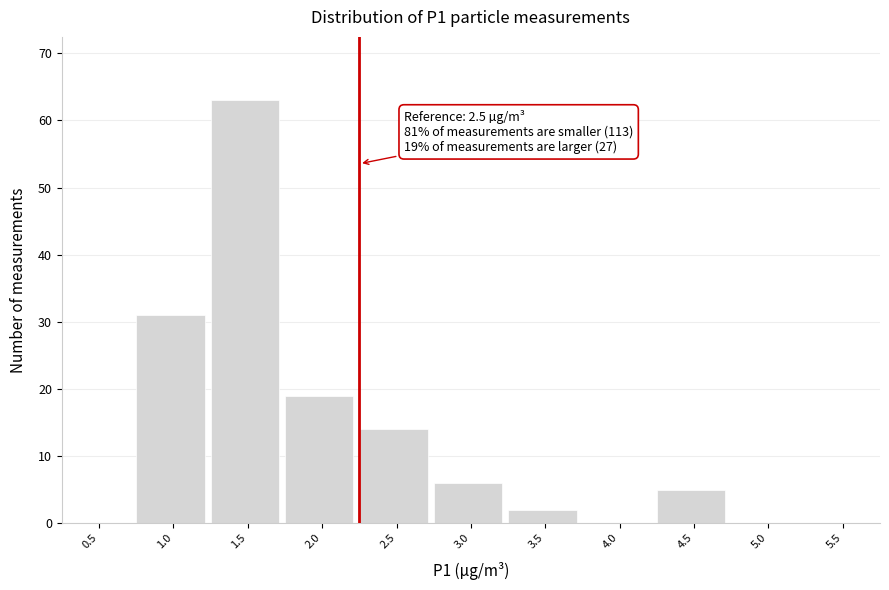

Reading left to right, list all the values displayed in this chart.

0.5=0	1.0=31	1.5=63	2.0=19	2.5=14	3.0=6	3.5=2	4.0=0	4.5=5	5.0=0	5.5=0